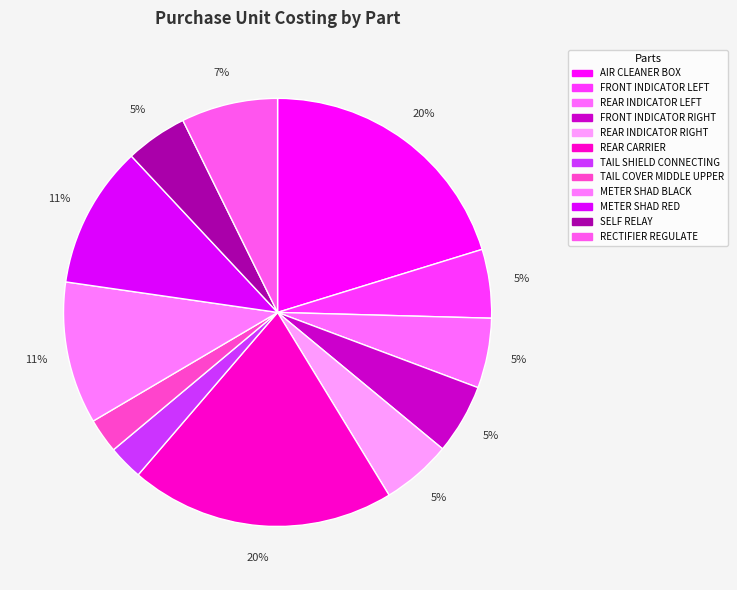

Is there any slice that represents more than half of the pie?

No